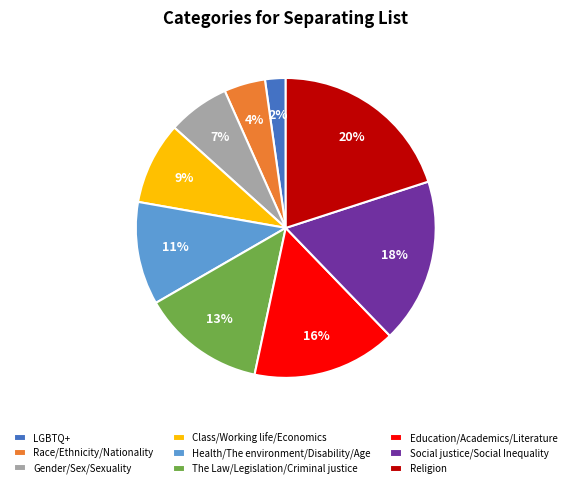

To the nearest percent, what percentage of the pie is The Law/Legislation/Criminal justice?

13%